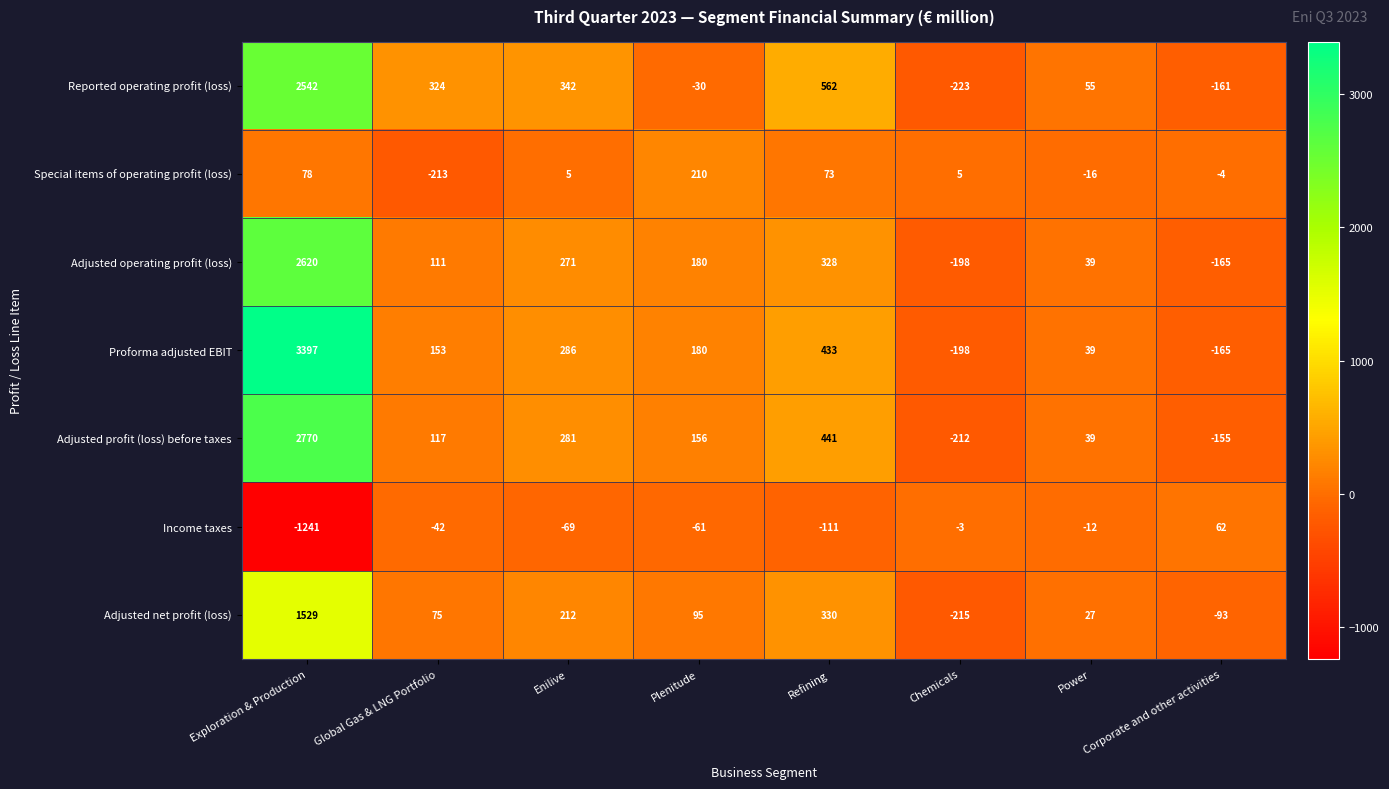

Where does the Adjusted net profit (loss) series first go above 95?

Exploration & Production